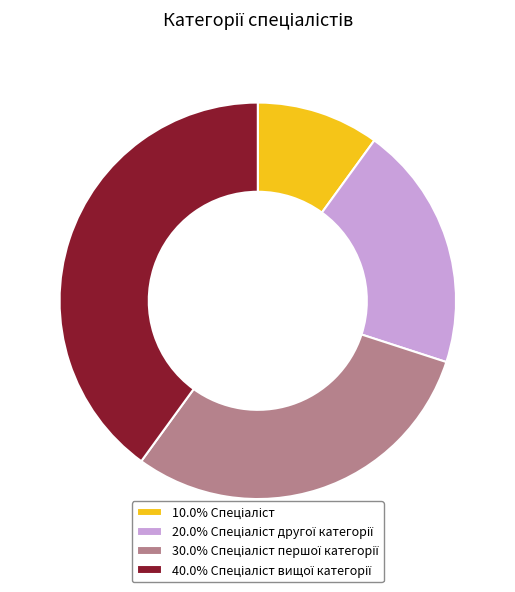

How many segments does this pie chart have?

4